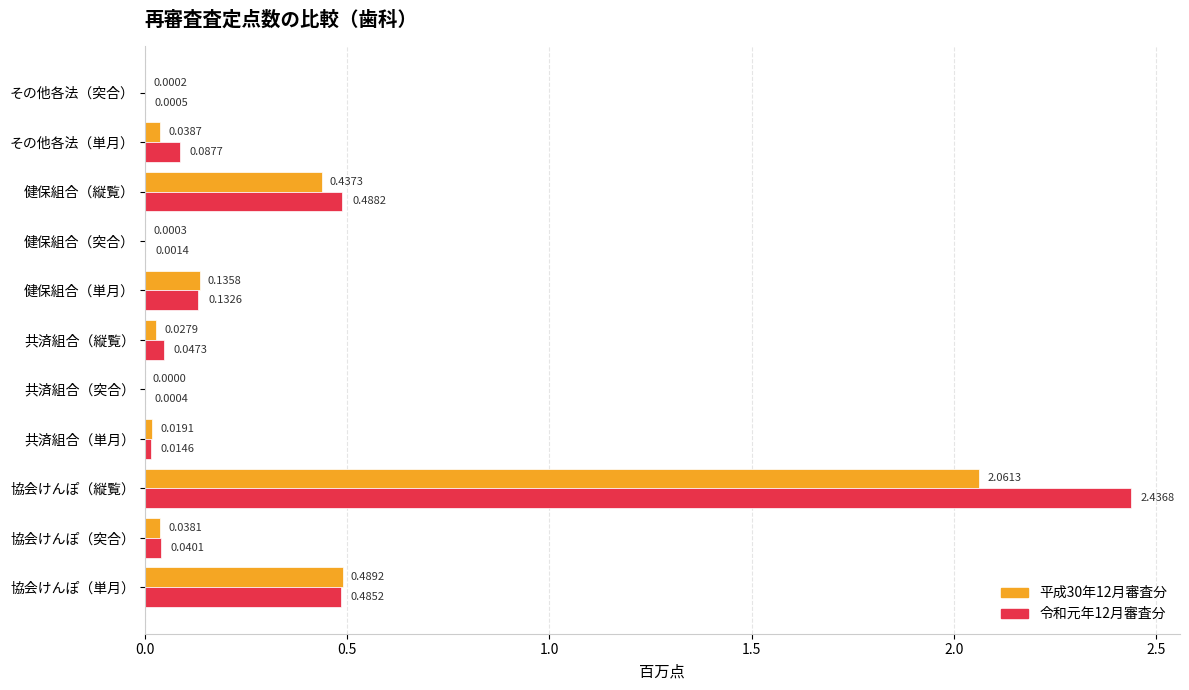

Which series changed the most between 協会けんぽ（単月） and 協会けんぽ（突合）?

平成30年12月審査分